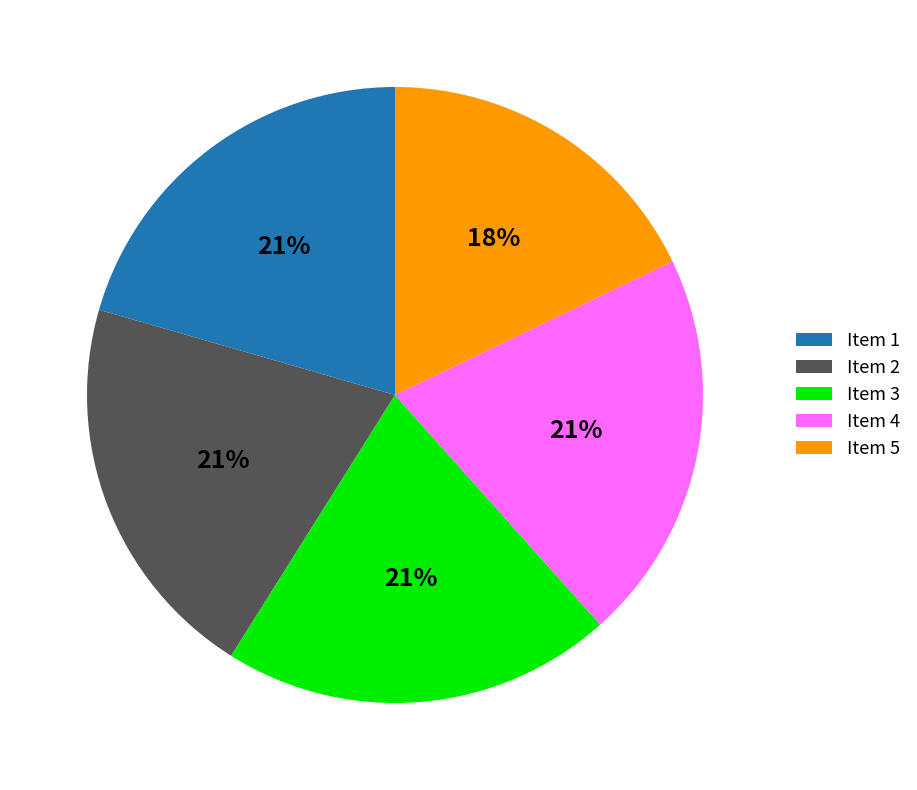

Is there a majority slice in this chart?

No